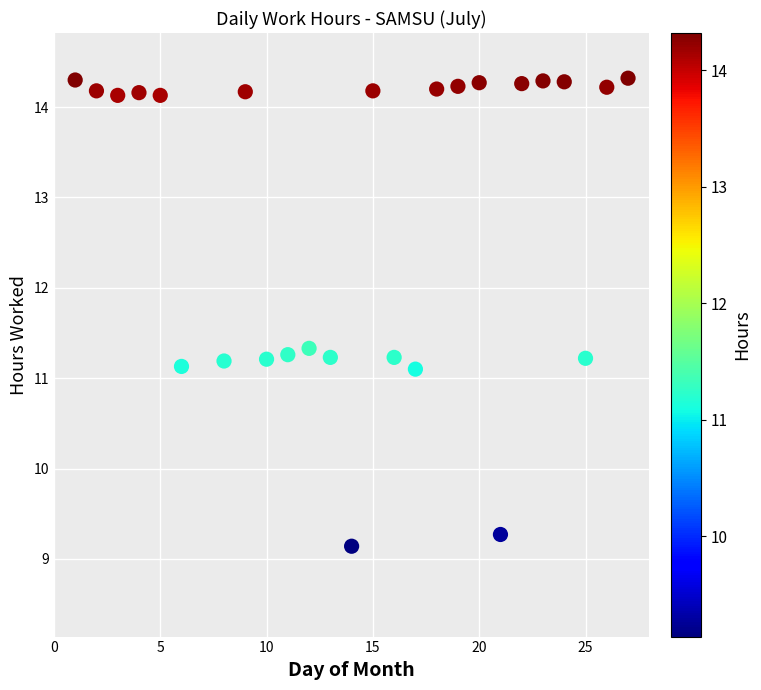

What is the range of Y values (max minus min)?

5.2